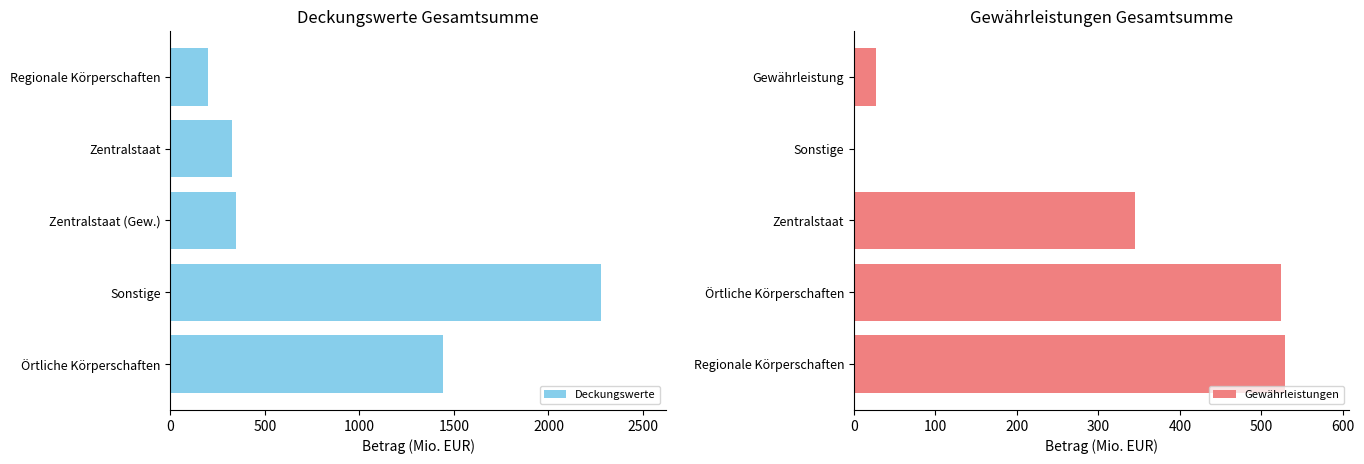

Is it true that Deckungswerte equals 1572.6 at Sonstige?

False